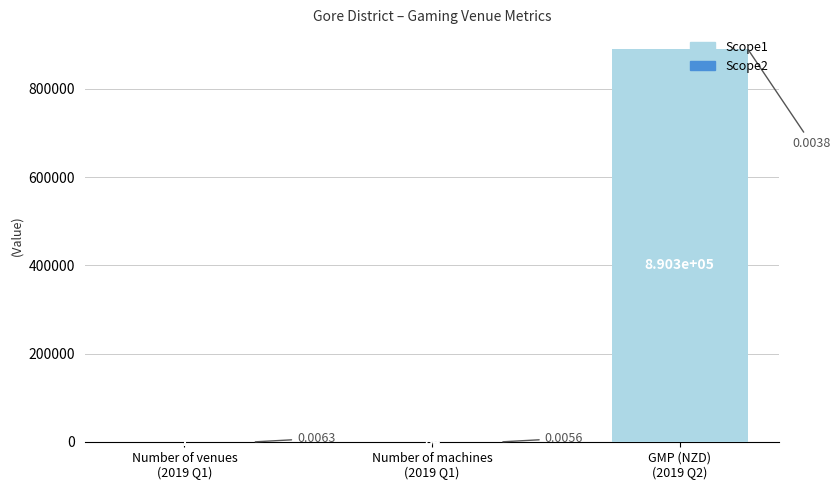

Reading right to left, list all the values displayed in this chart.

GMP (NZD)
(2019 Q2)=890338.9	Number of machines
(2019 Q1)=84.0	Number of venues
(2019 Q1)=7.0